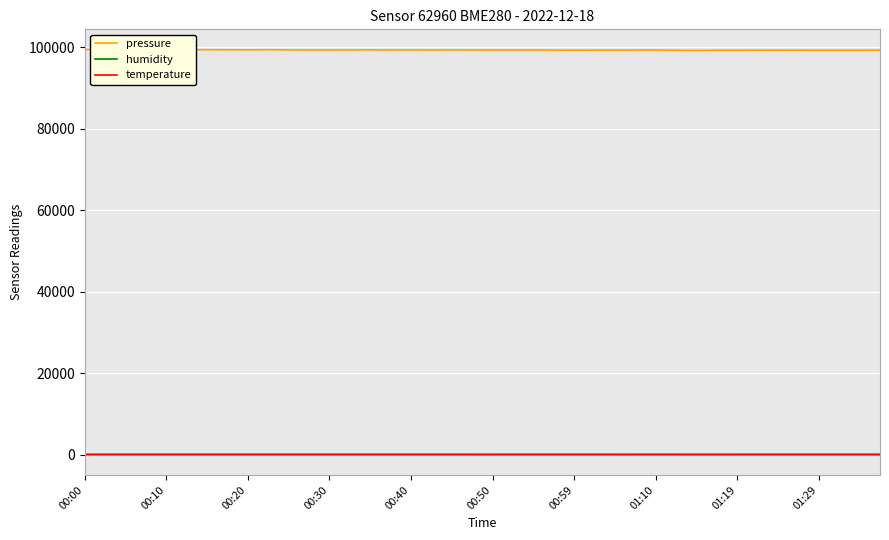

True or false: pressure and temperature intersect in this chart.

False